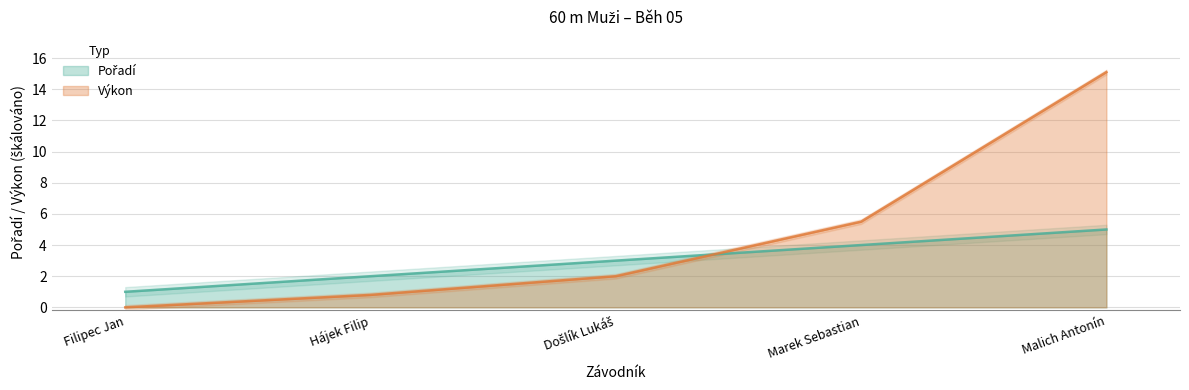

At which label does Pořadí first exceed 3?

Marek Sebastian